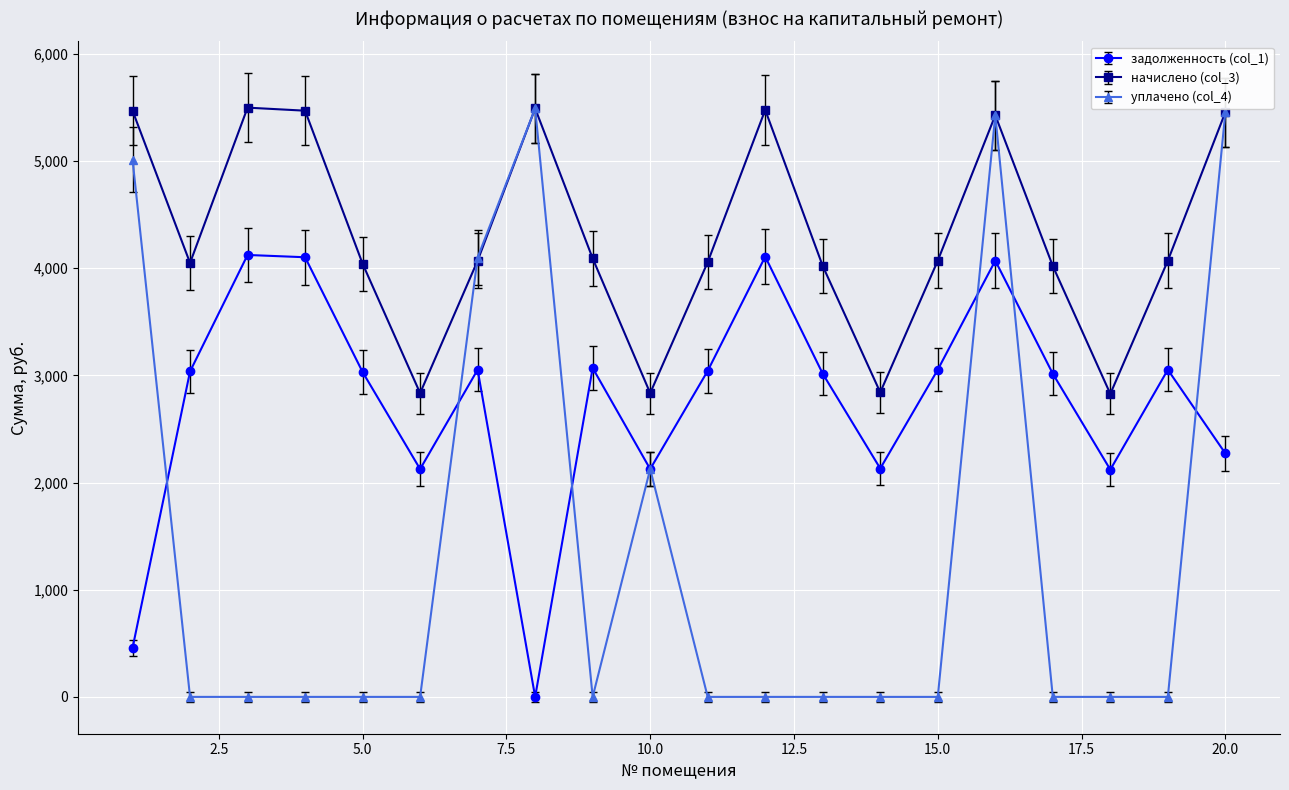

At how many categories does at least one series exceed 5105?

7